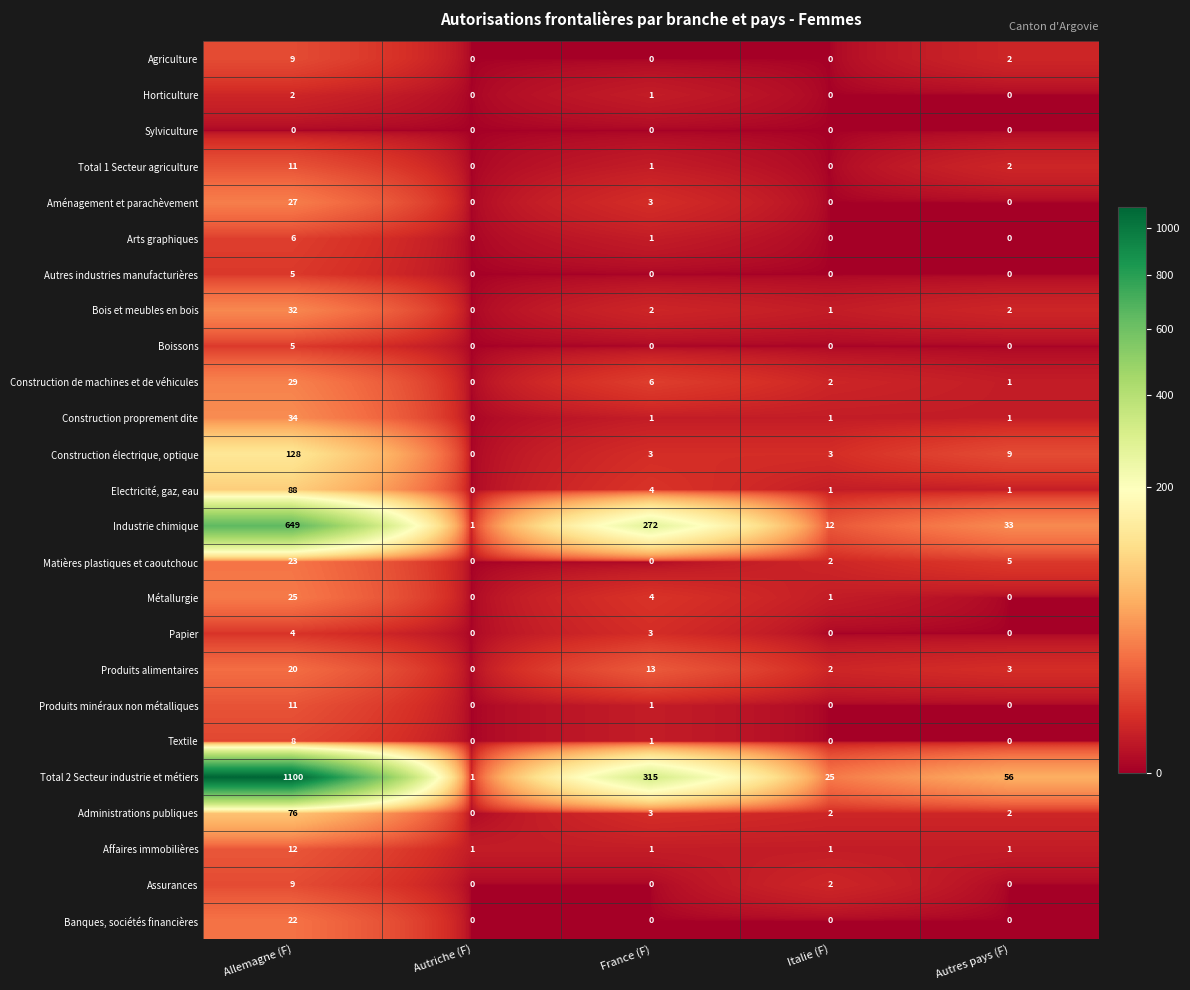

What is the approximate value of Industrie chimique at Allemagne (F)?

649